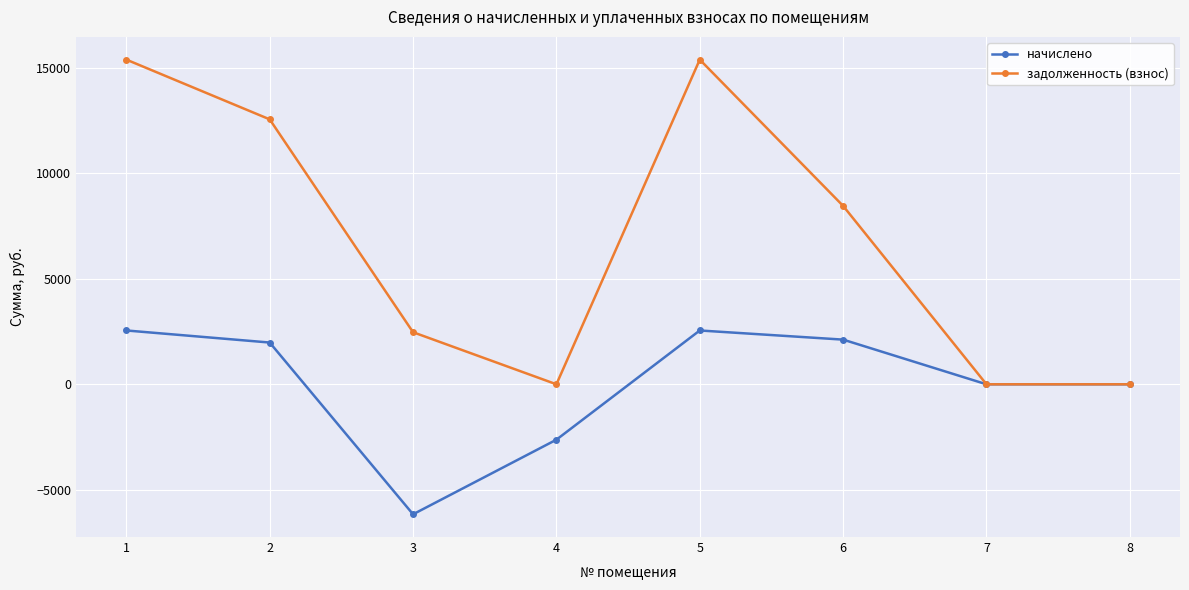

Rank the series by their average value, from lowest to highest.

начислено, задолженность (взнос)